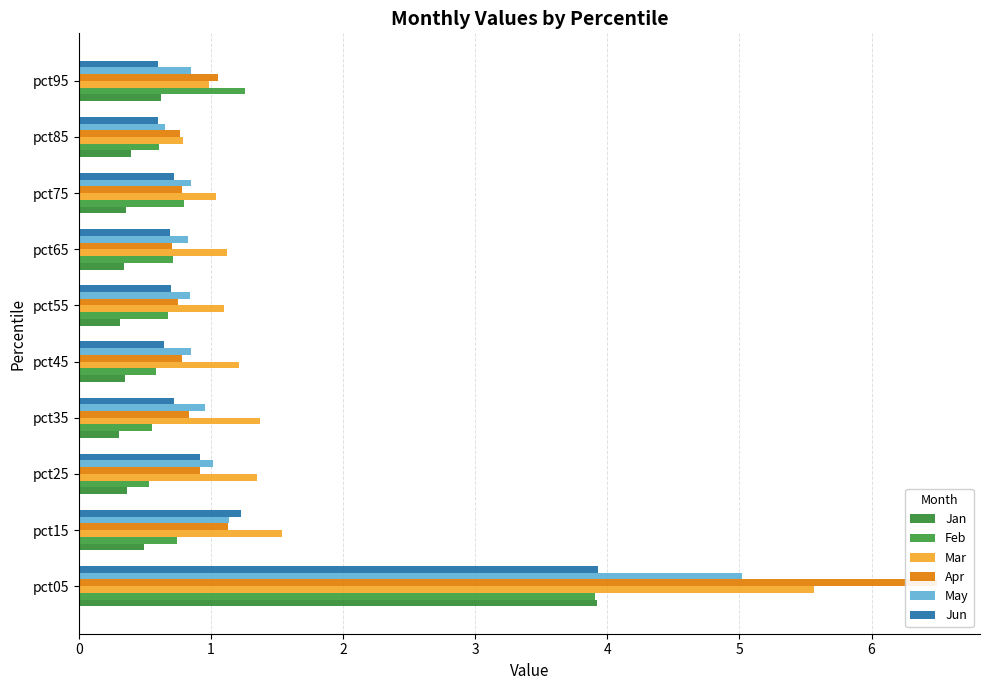

Count the number of categories in the chart.

10